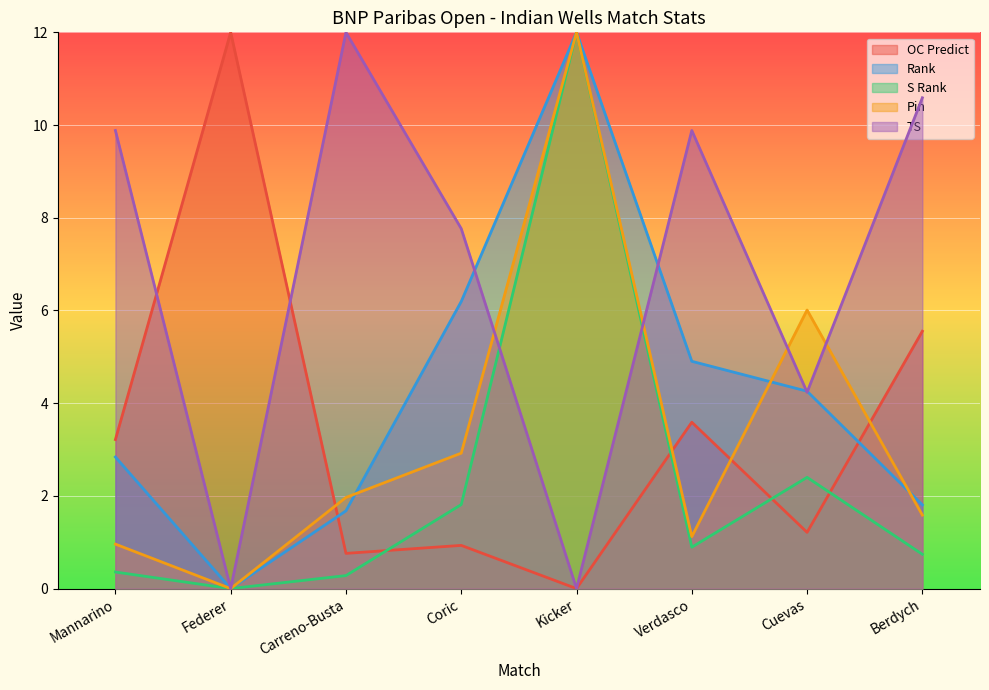

How many interior local peaks does the S Rank series have?

2